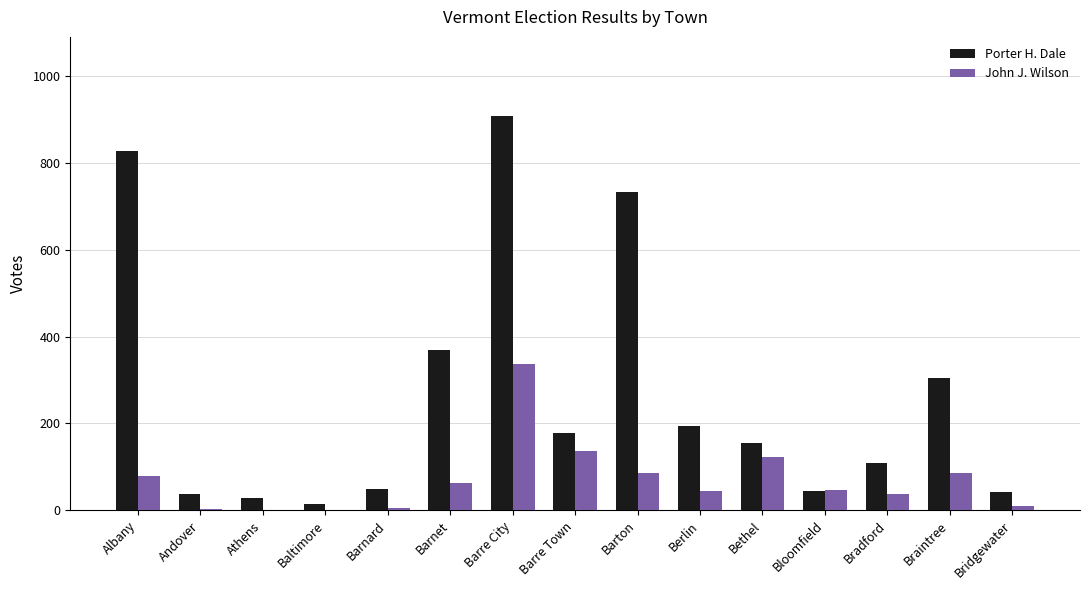

Where is Porter H. Dale nearest to the value 461?

Barnet